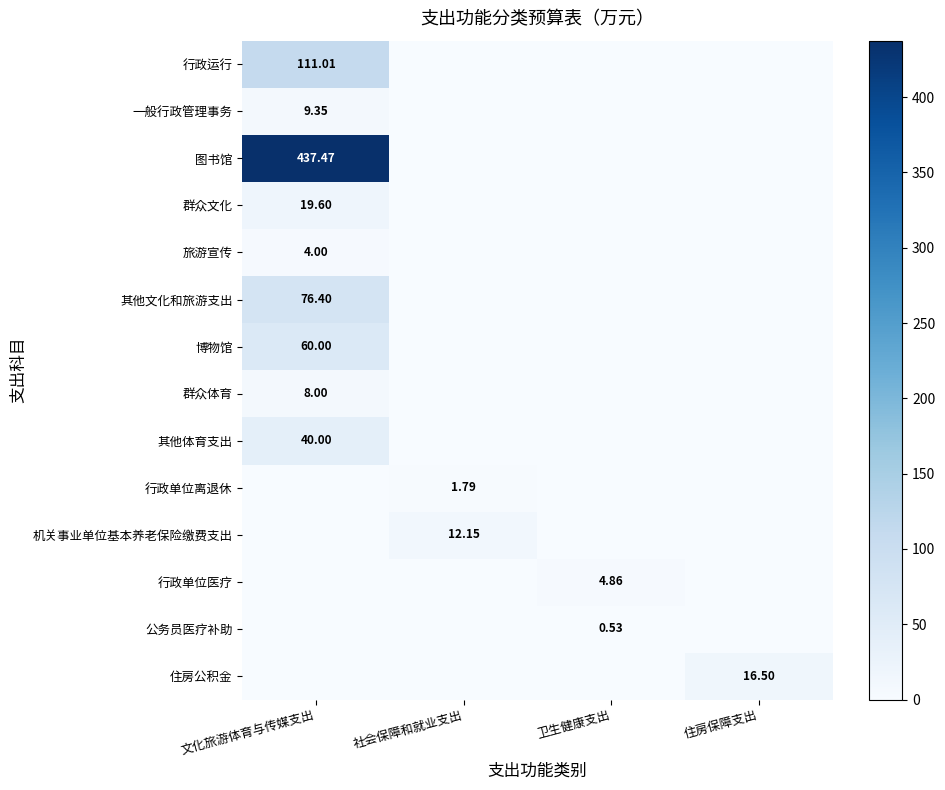

What is the difference between the maximum and minimum values in the 博物馆 series?

60.0